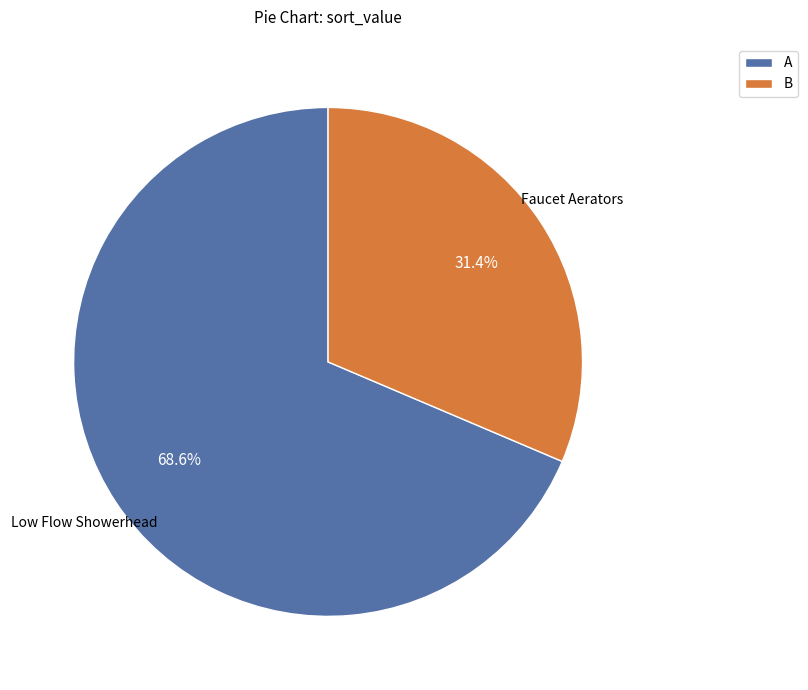

Approximately how many times larger is the value at A compared to B?

2.2